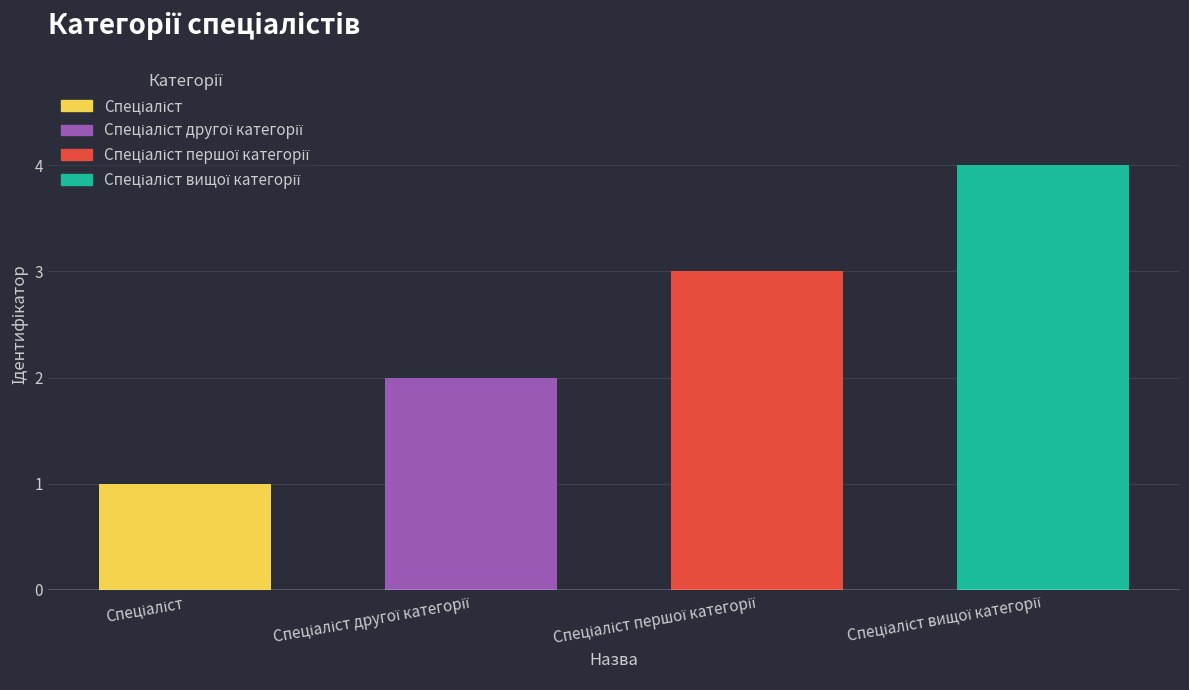

What is the difference between the maximum and minimum values?

3